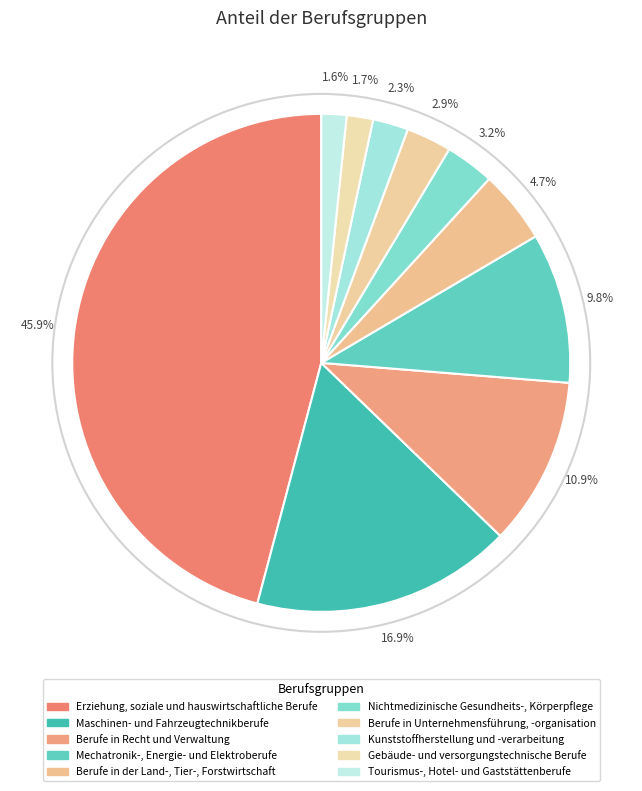

Which slice is the smallest?

Tourismus-, Hotel- und Gaststättenberufe